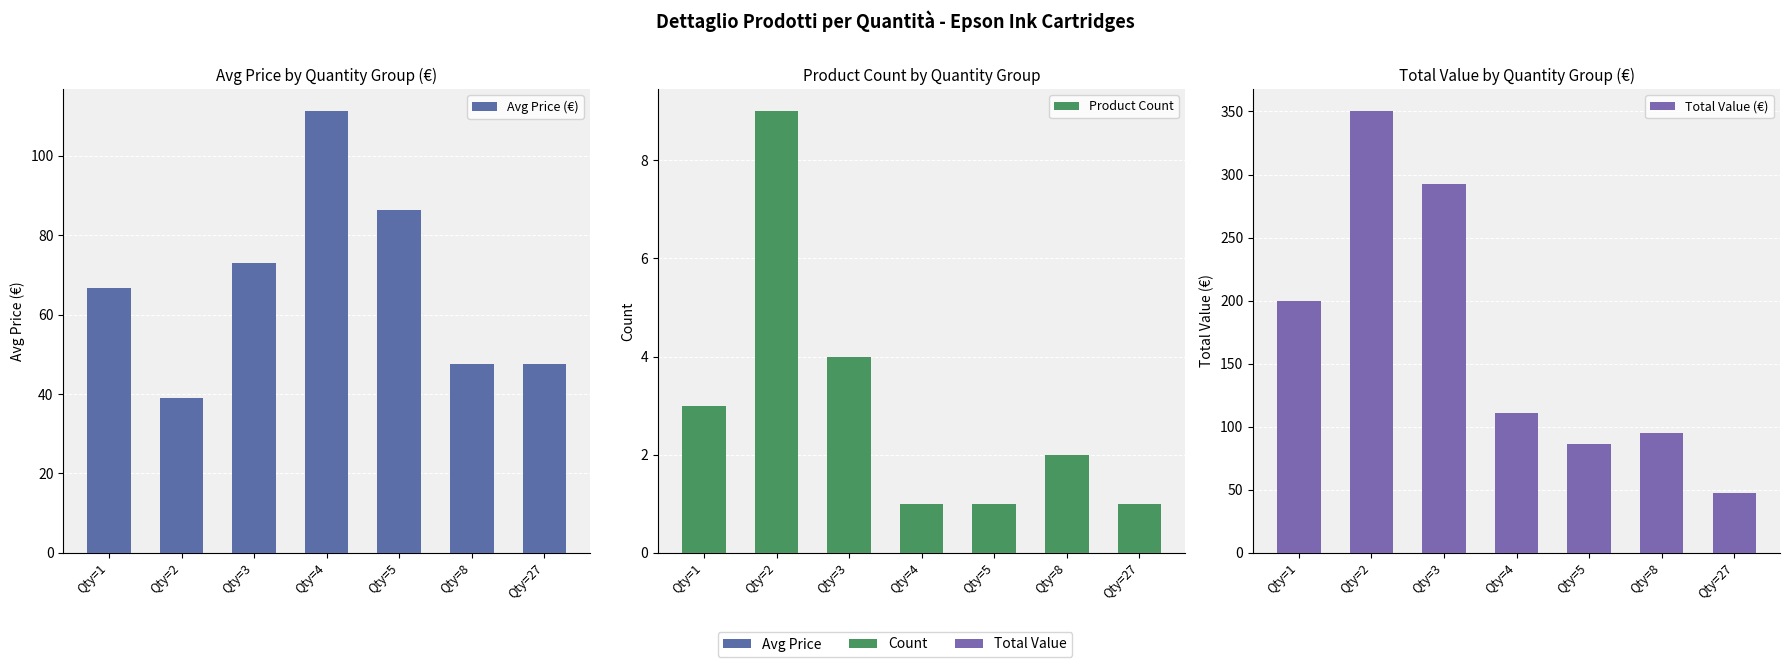

At which label does Total Value (€) reach its peak?

Qty=2